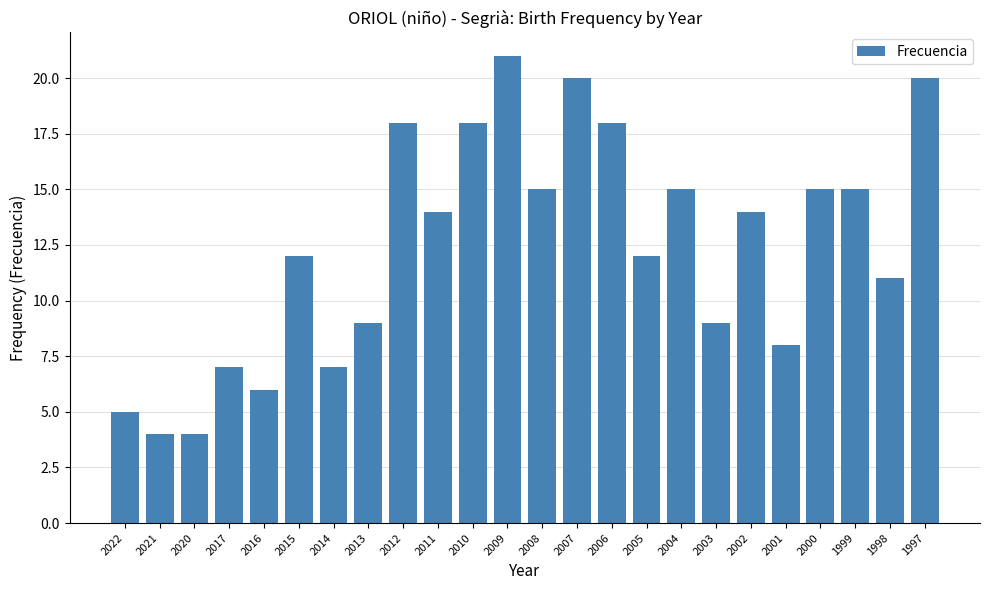

Reading right to left, extract all data points from this chart.

20	11	15	15	8	14	9	15	12	18	20	15	21	18	14	18	9	7	12	6	7	4	4	5